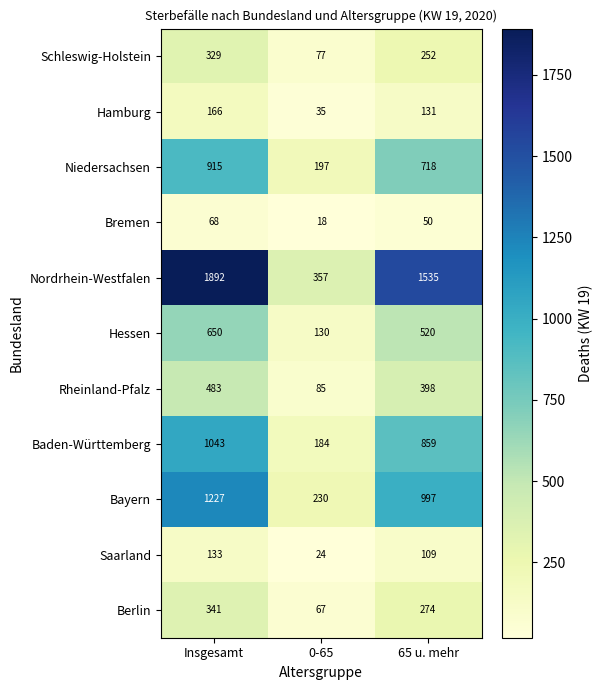

Where is Baden-Württemberg nearest to the value 613?

65 u. mehr